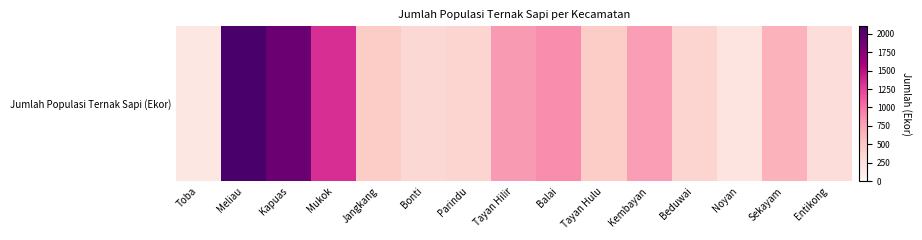

List the labels in order of value, largest first.

Meliau, Kapuas, Mukok, Balai, Tayan Hilir, Kembayan, Sekayam, Tayan Hulu, Jangkang, Beduwai, Parindu, Bonti, Entikong, Noyan, Toba